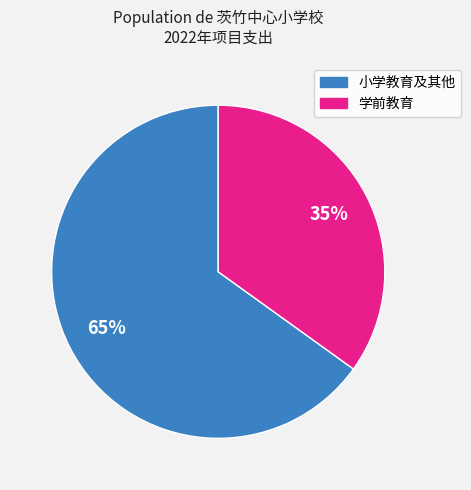

Count the number of slices in the pie.

2